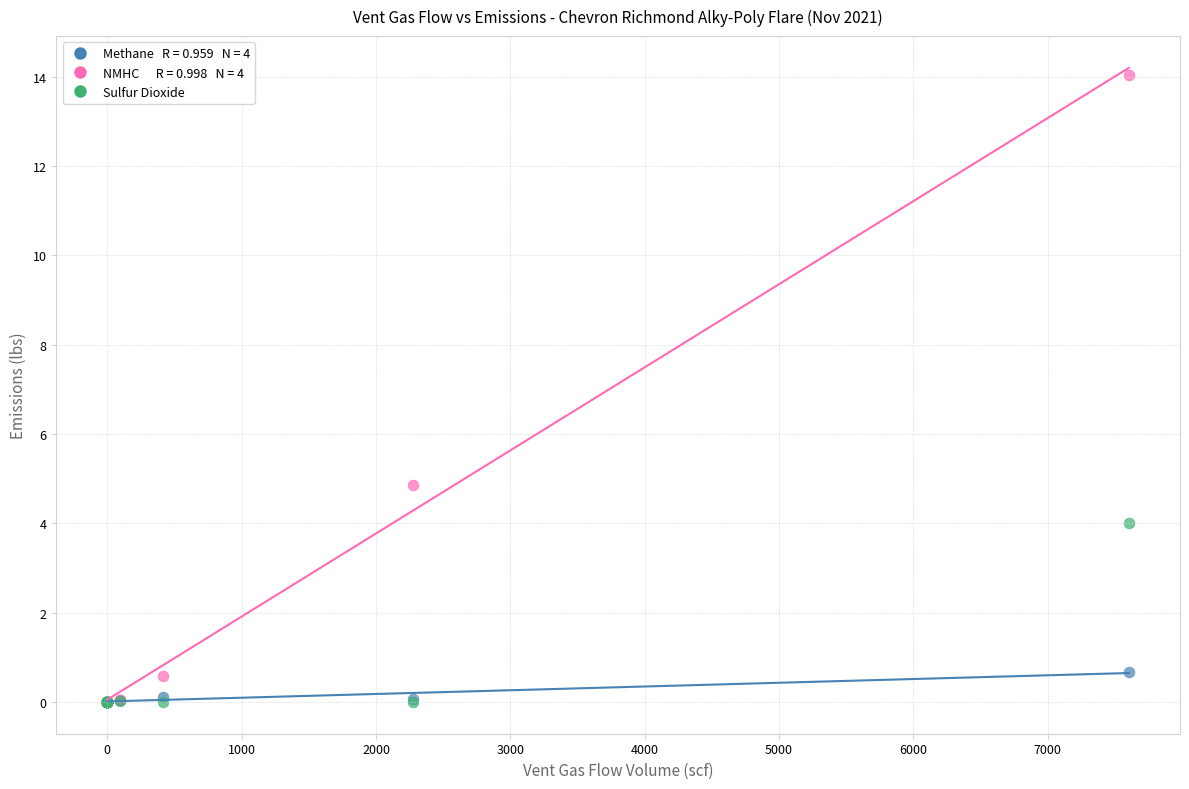

Across all series, what Y value is closest to 7?

4.9